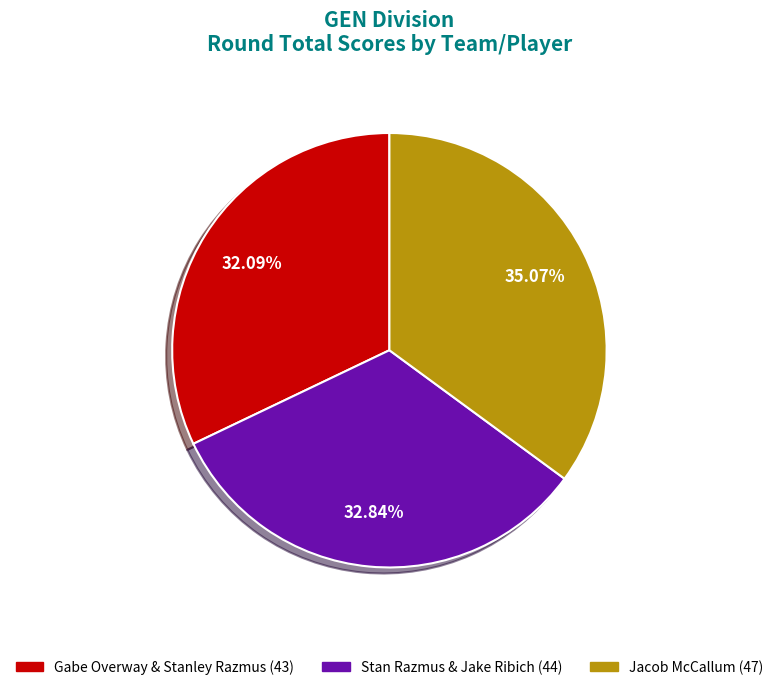

What is the ratio of the value at Jacob McCallum (47) to the value at Gabe Overway & Stanley Razmus (43)?

1.1